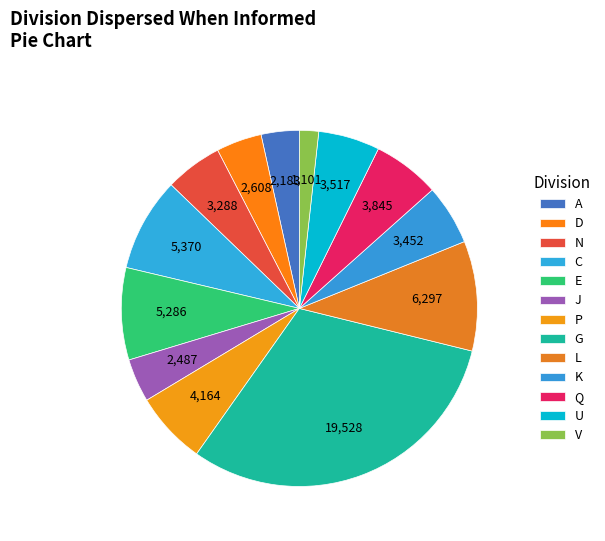

How much of the chart is everything except J?

96.1%